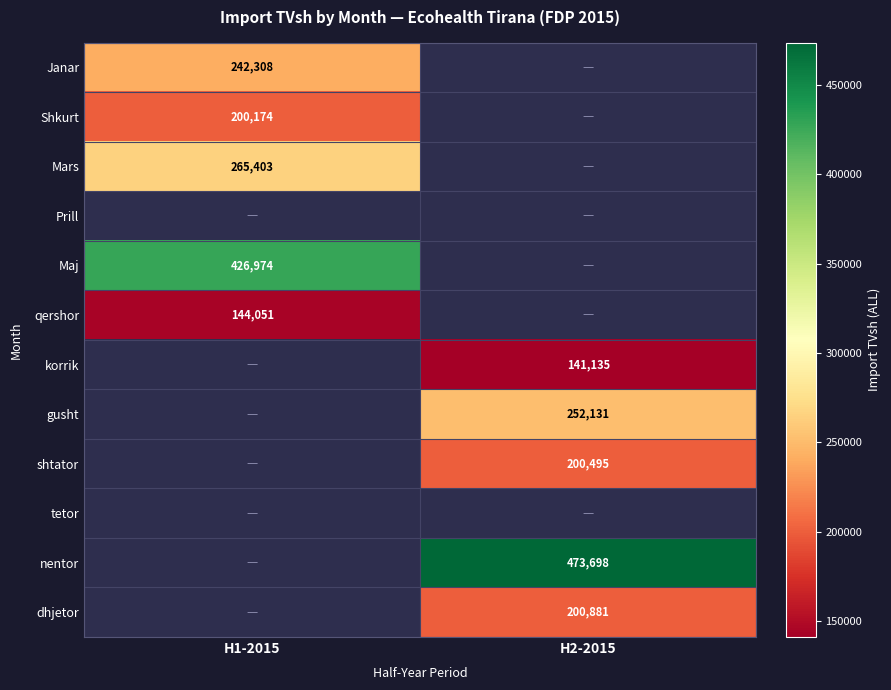

The value of korrik at H2-2015 is 141135. True or false?

True